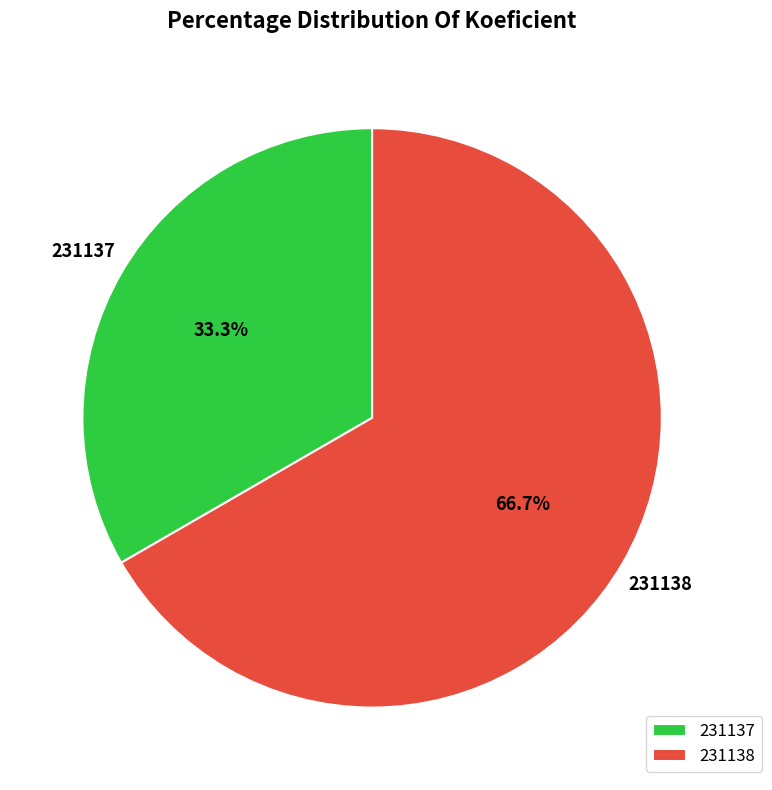

True or false: 231138 accounts for 67% of the total.

True